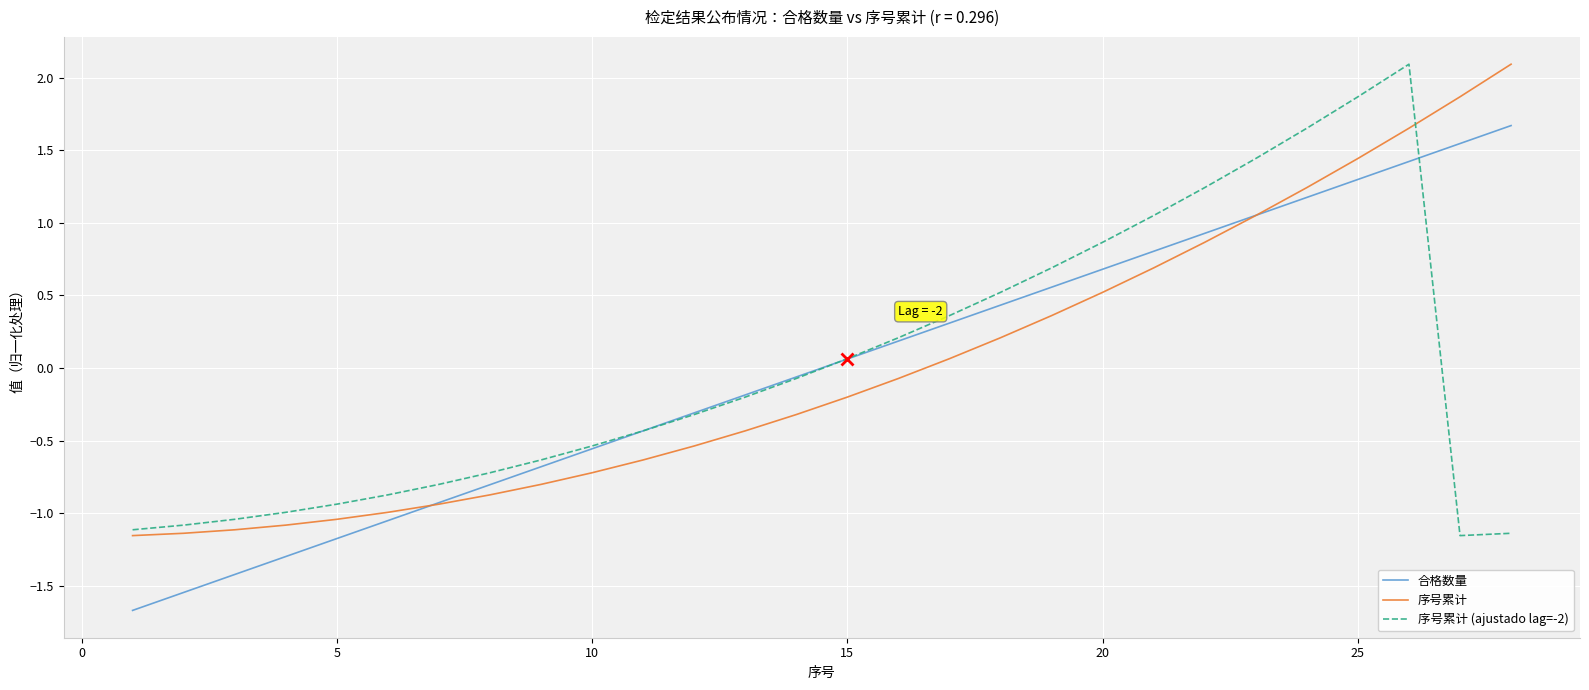

What is the highest value of the 序号累计 series?

2.1